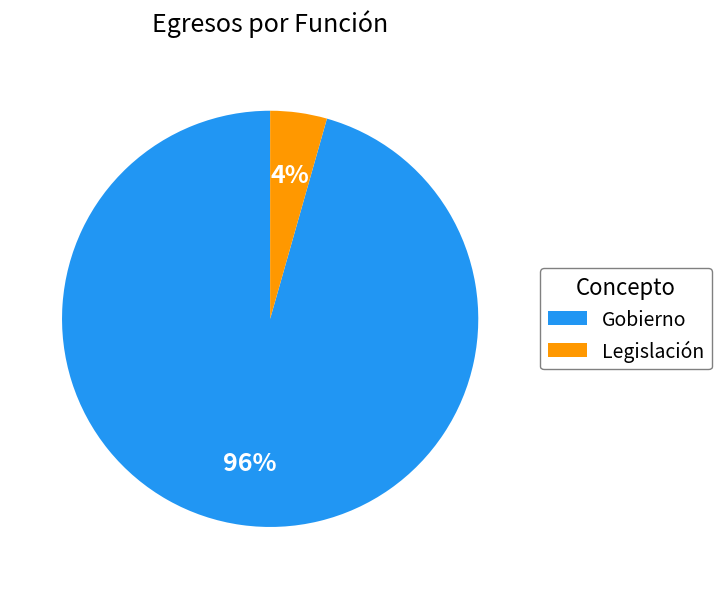

Is it true that Legislación is 16% of the pie?

False